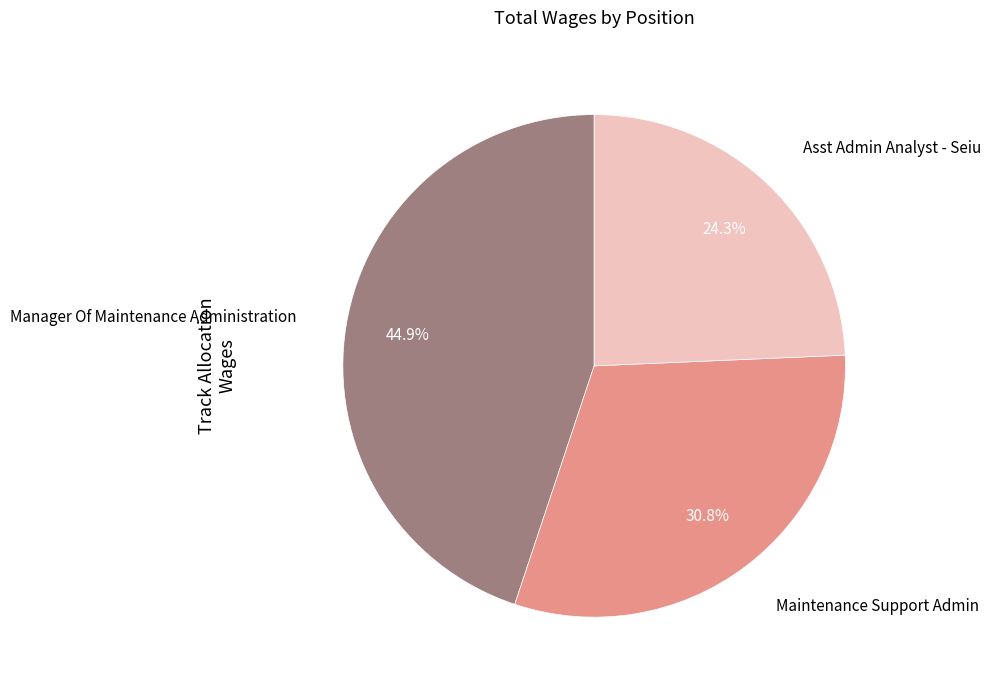

What percentage is the Maintenance Support Admin slice, to the nearest percent?

31%